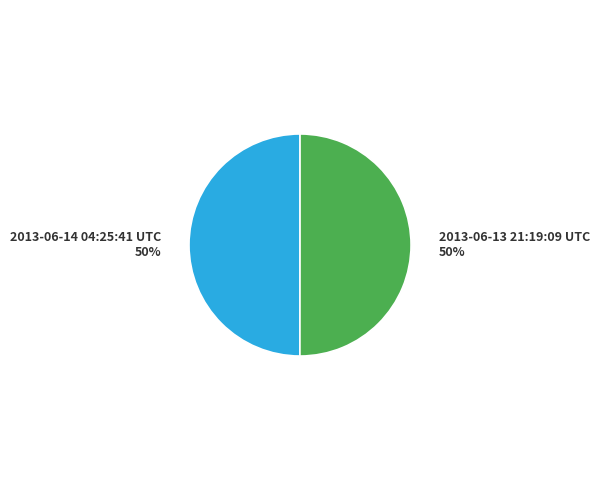

How many segments does this pie chart have?

2